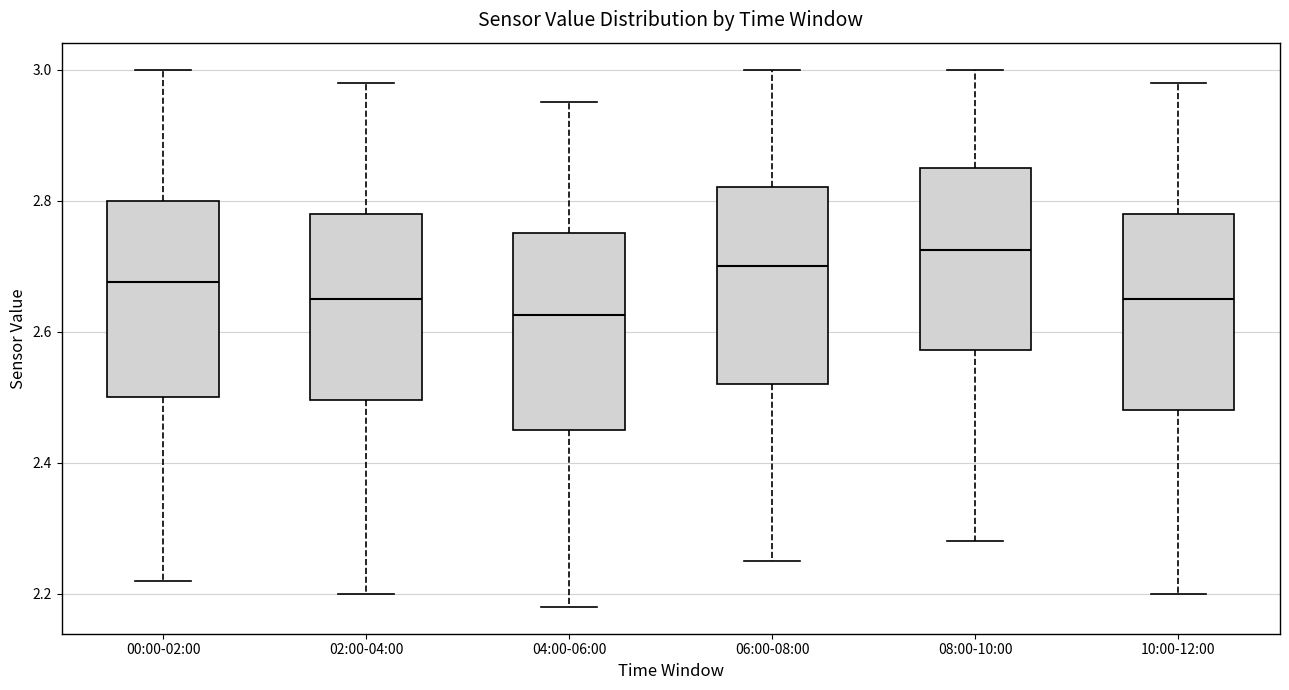

Reading left to right, read every box against the y-axis: the position of its median line, the range the box covers, and the ends of its whiskers. The values are not printed on the chart, so give them approximately, as read against the axis.

00:00-02:00: median 2.68, box 2.50 to 2.80, whiskers 2.22 to 3.00
02:00-04:00: median 2.66, box 2.50 to 2.78, whiskers 2.20 to 2.98
04:00-06:00: median 2.62, box 2.46 to 2.76, whiskers 2.18 to 2.96
06:00-08:00: median 2.70, box 2.52 to 2.82, whiskers 2.26 to 3.00
08:00-10:00: median 2.72, box 2.58 to 2.86, whiskers 2.28 to 3.00
10:00-12:00: median 2.66, box 2.48 to 2.78, whiskers 2.20 to 2.98